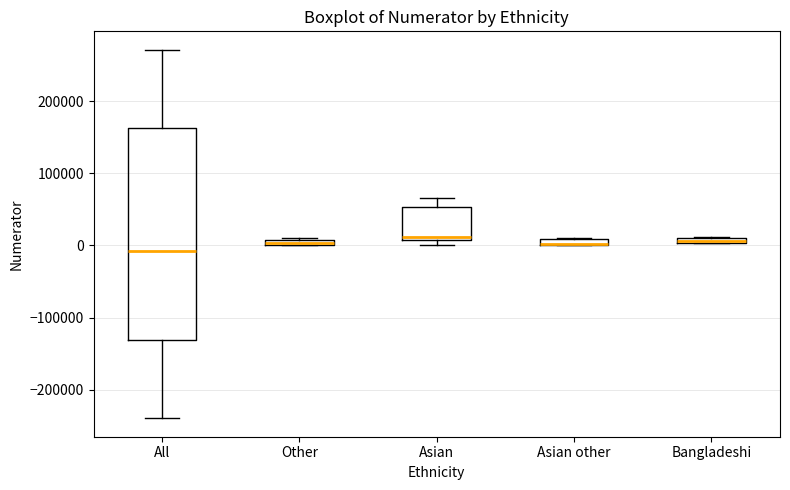

Which box is the tallest, from its lower edge to its upper edge?

All